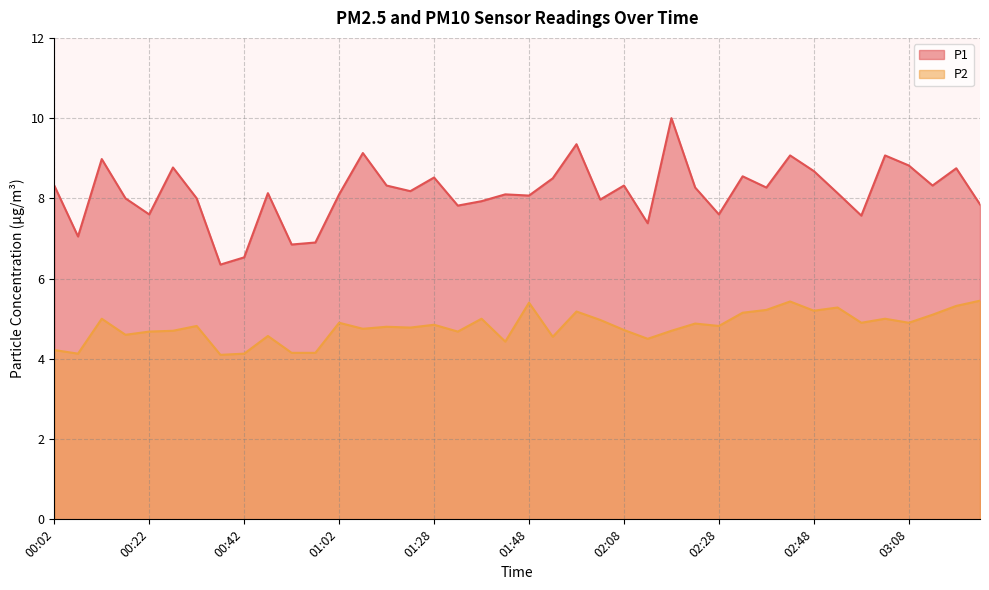

How many interior local peaks does the P1 series have?

13